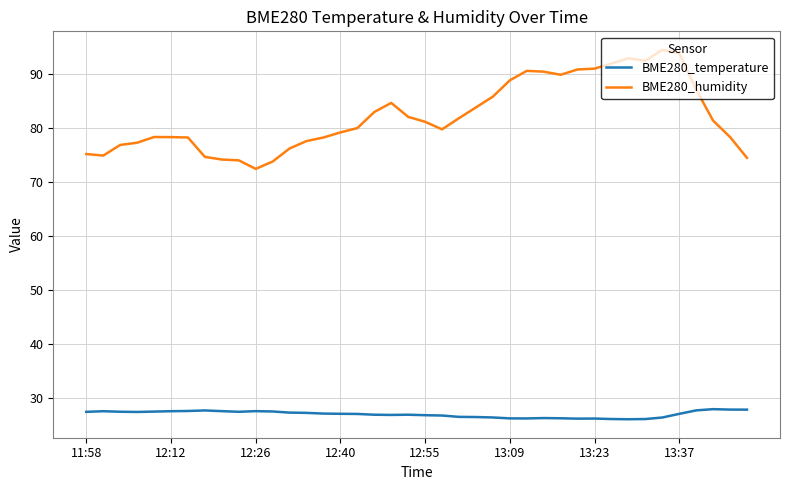

True or false: BME280_humidity and BME280_temperature cross at least once.

False